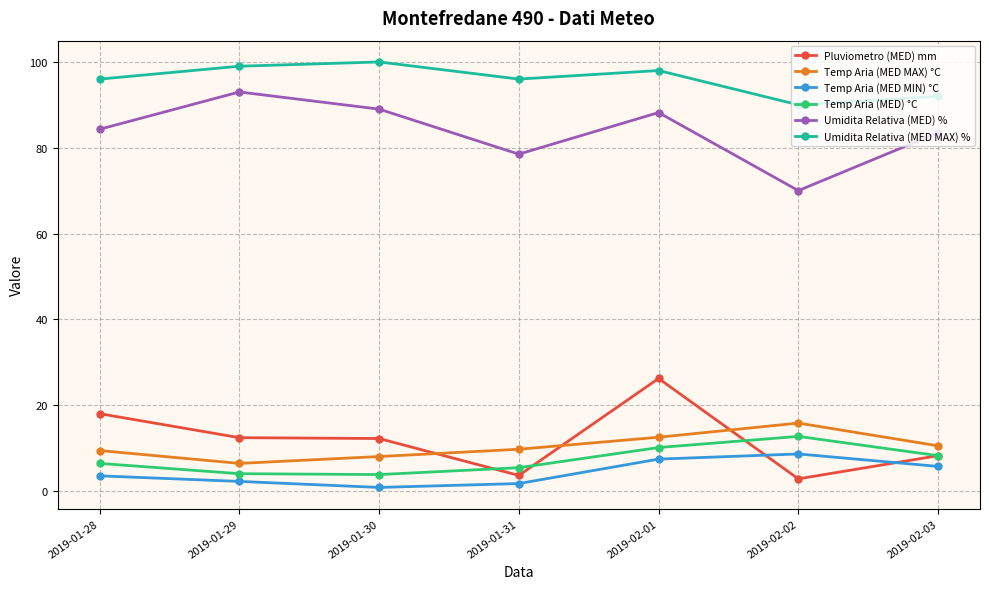

What is the spread (max minus min) of values at 2019-02-02?

87.2